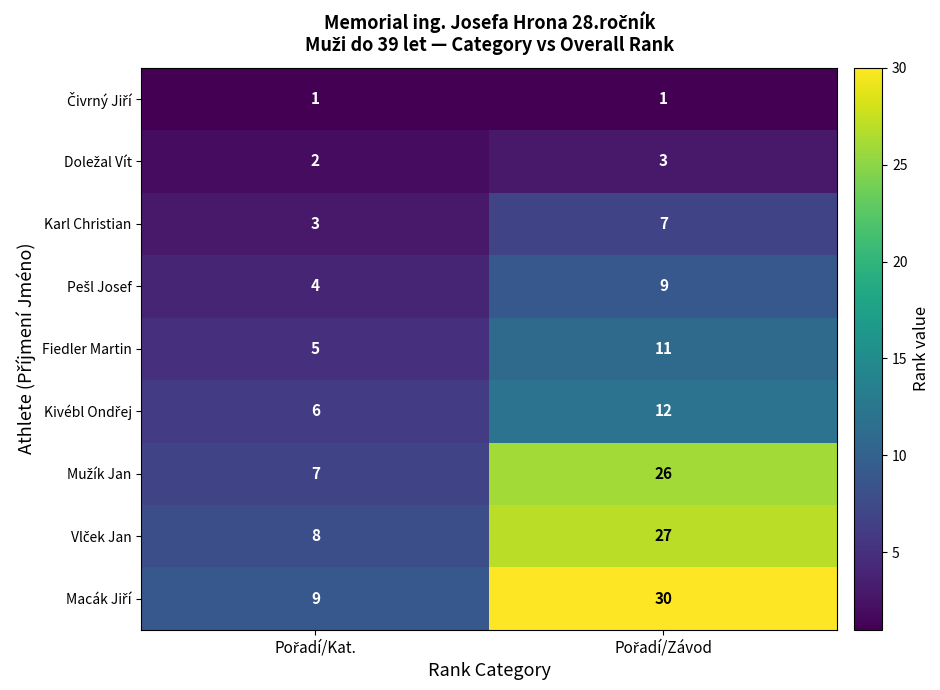

What is the average value of the Fiedler Martin series?

8